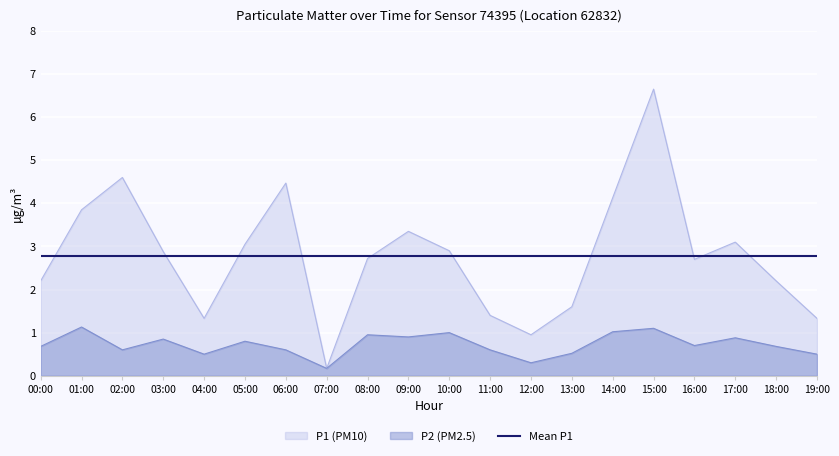

The P1 series shows 2.9 at 10:00. True or false?

True